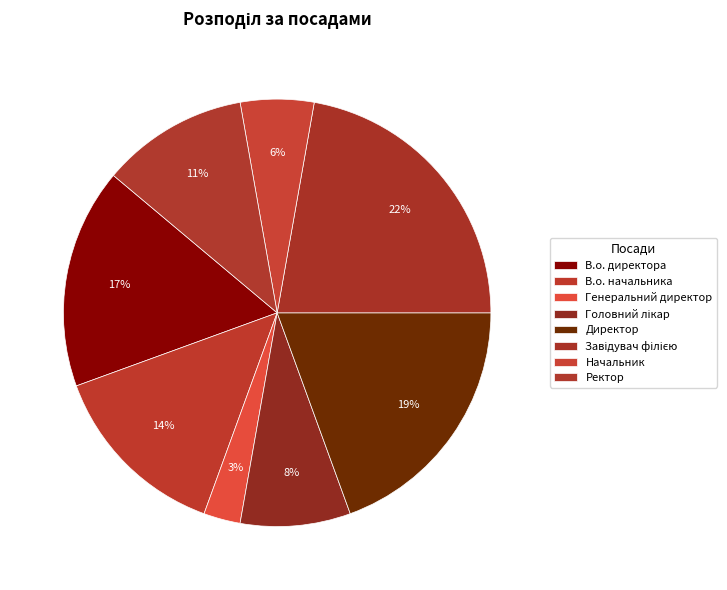

Count the number of slices in the pie.

8